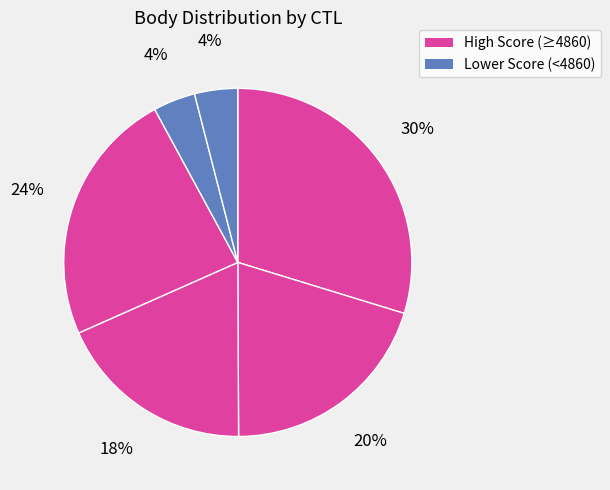

Count the number of slices in the pie.

6